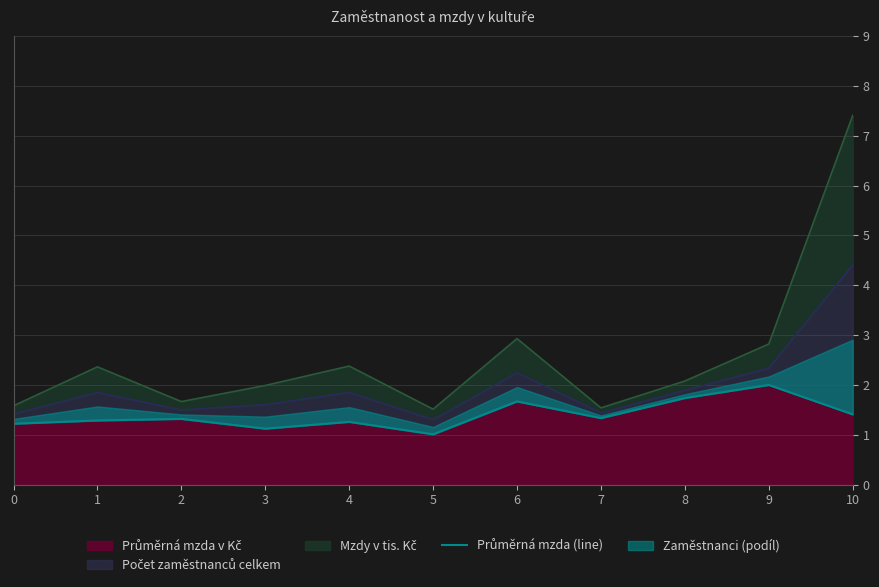

List the labels in order of value, smallest first.

5, 3, 0, 4, 1, 2, 7, 10, 6, 8, 9